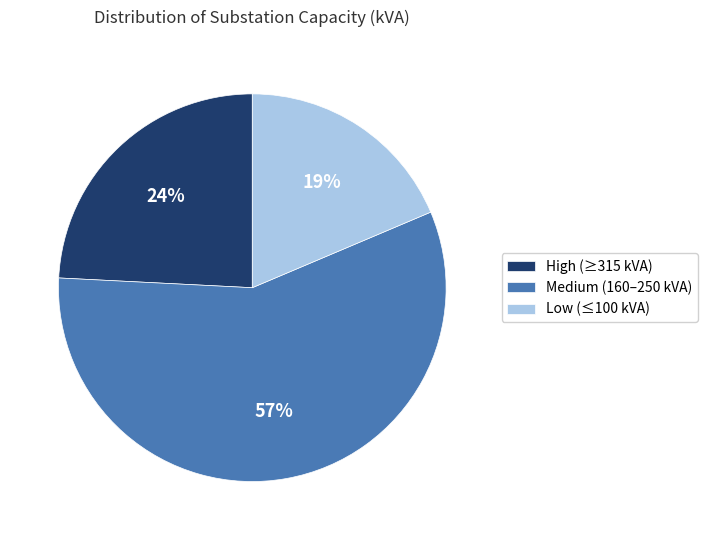

The High (≥315 kVA) slice represents 24% of the pie. True or false?

True